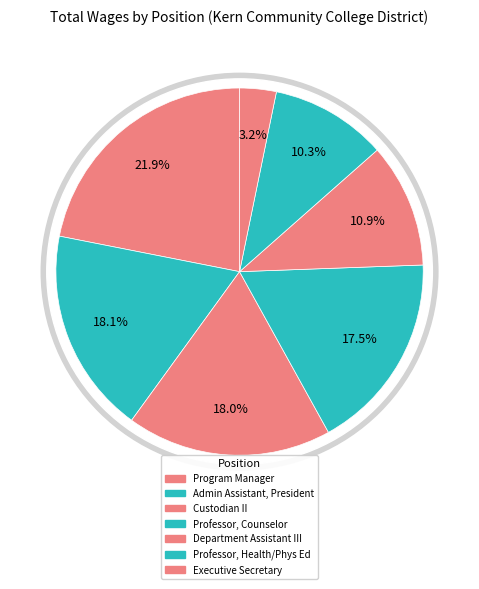

Is there any slice that represents more than half of the pie?

No